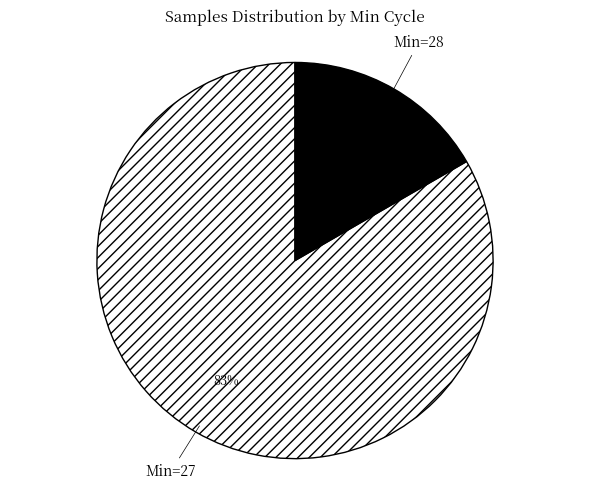

To the nearest percent, what percentage of the pie is Min=28?

17%